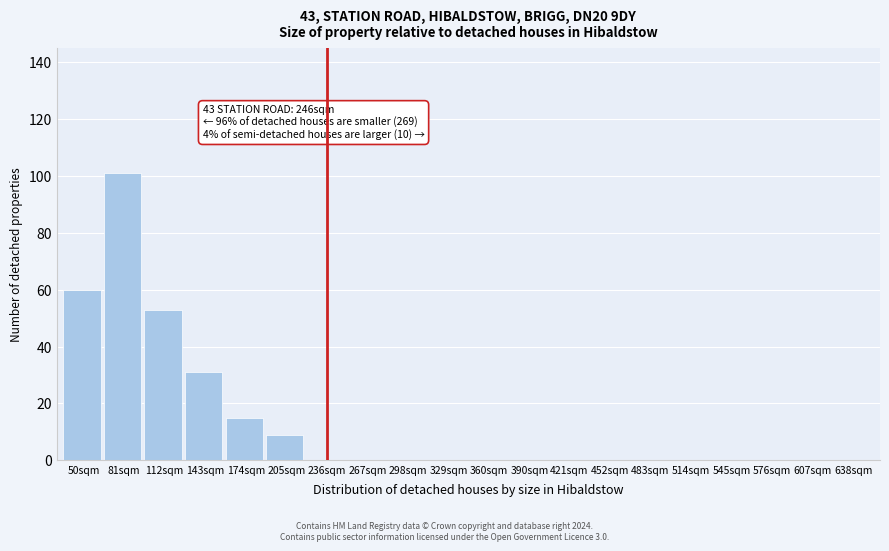

Reading left to right, extract all data points from this chart.

50sqm=60	81sqm=101	112sqm=53	143sqm=31	174sqm=15	205sqm=9	236sqm=0	267sqm=0	298sqm=0	329sqm=0	360sqm=0	390sqm=0	421sqm=0	452sqm=0	483sqm=0	514sqm=0	545sqm=0	576sqm=0	607sqm=0	638sqm=0